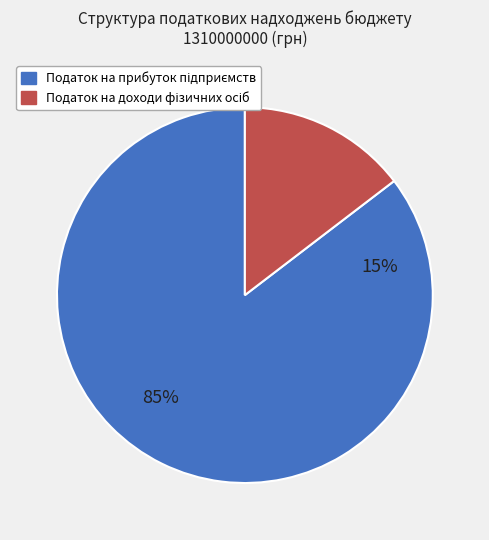

The Податкові надходження slice represents 42% of the pie. True or false?

False